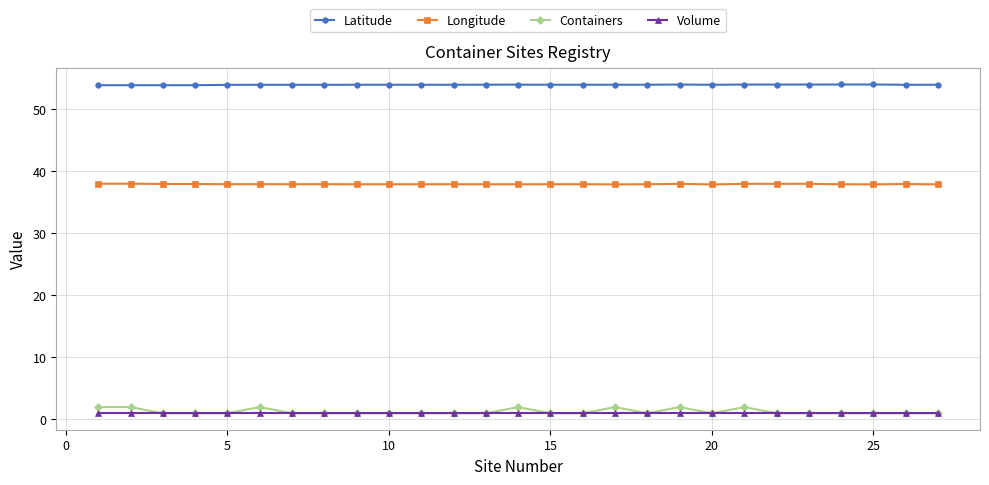

What is the value of the Latitude point at the 12th from the left?

54.0